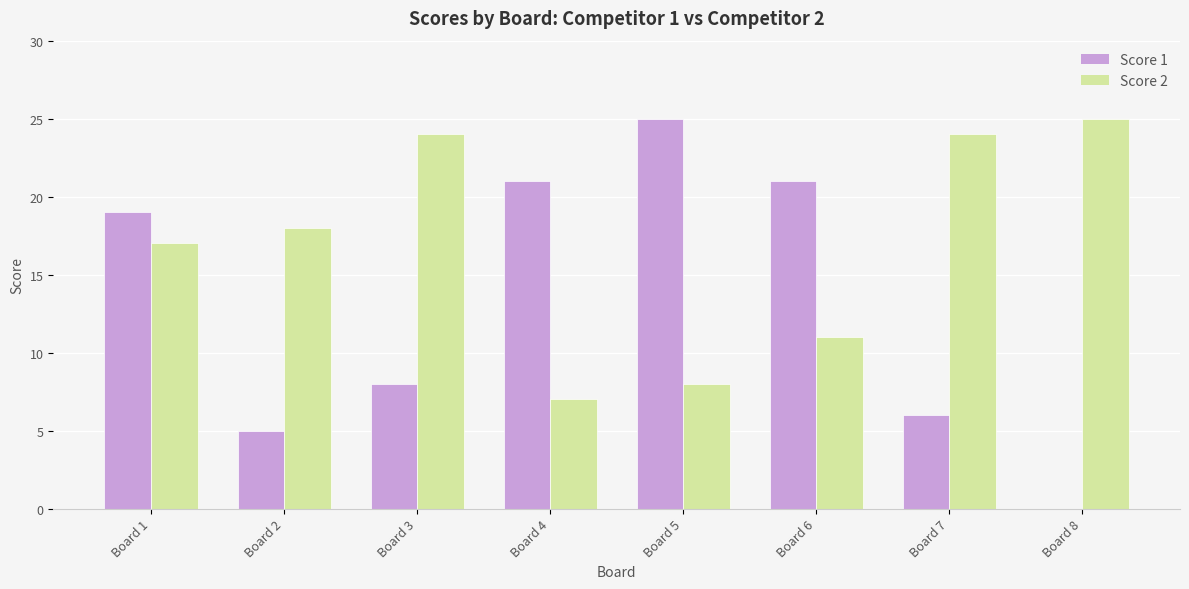

At which category is the sum across all series the highest?

Board 1